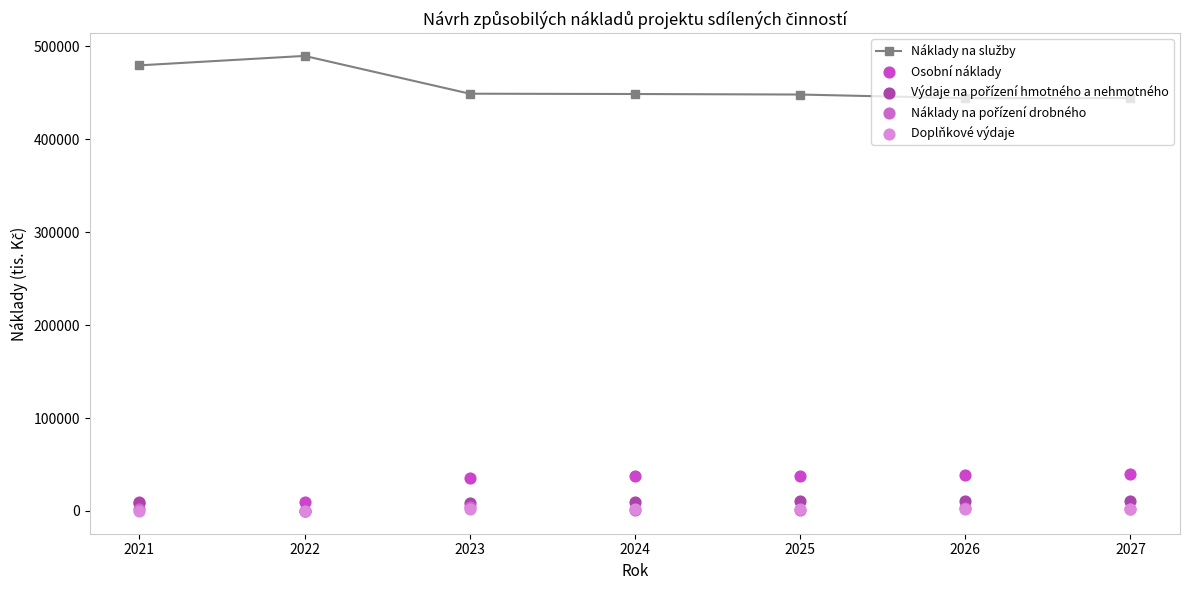

At how many categories does at least one series exceed 252813?

7